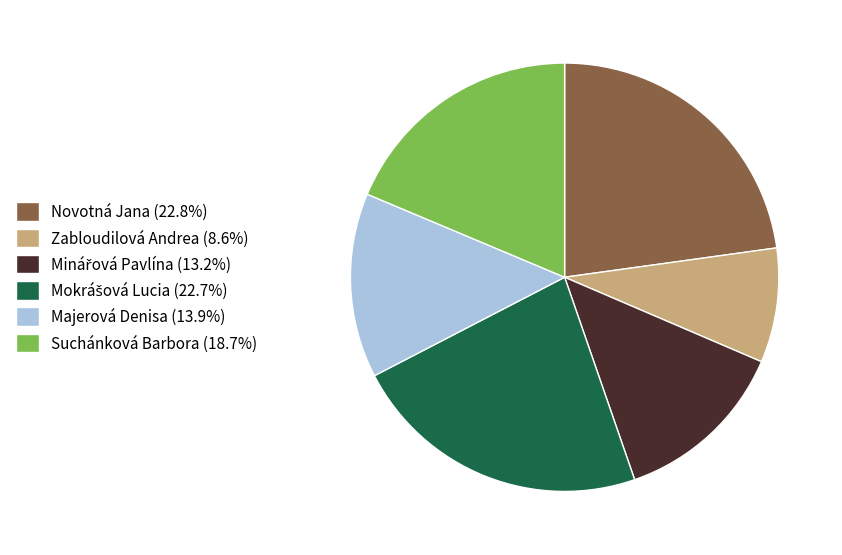

How many slices are in this pie chart?

6